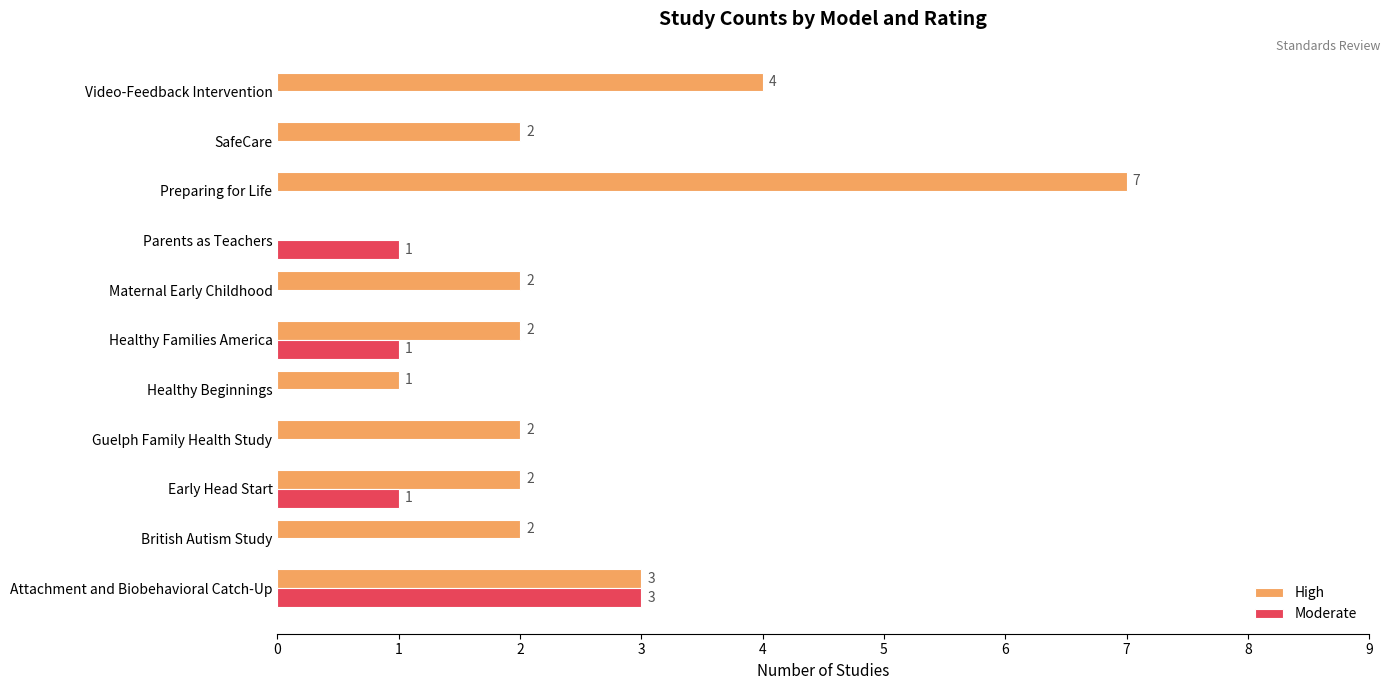

At which category is the sum across all series the highest?

Preparing for Life